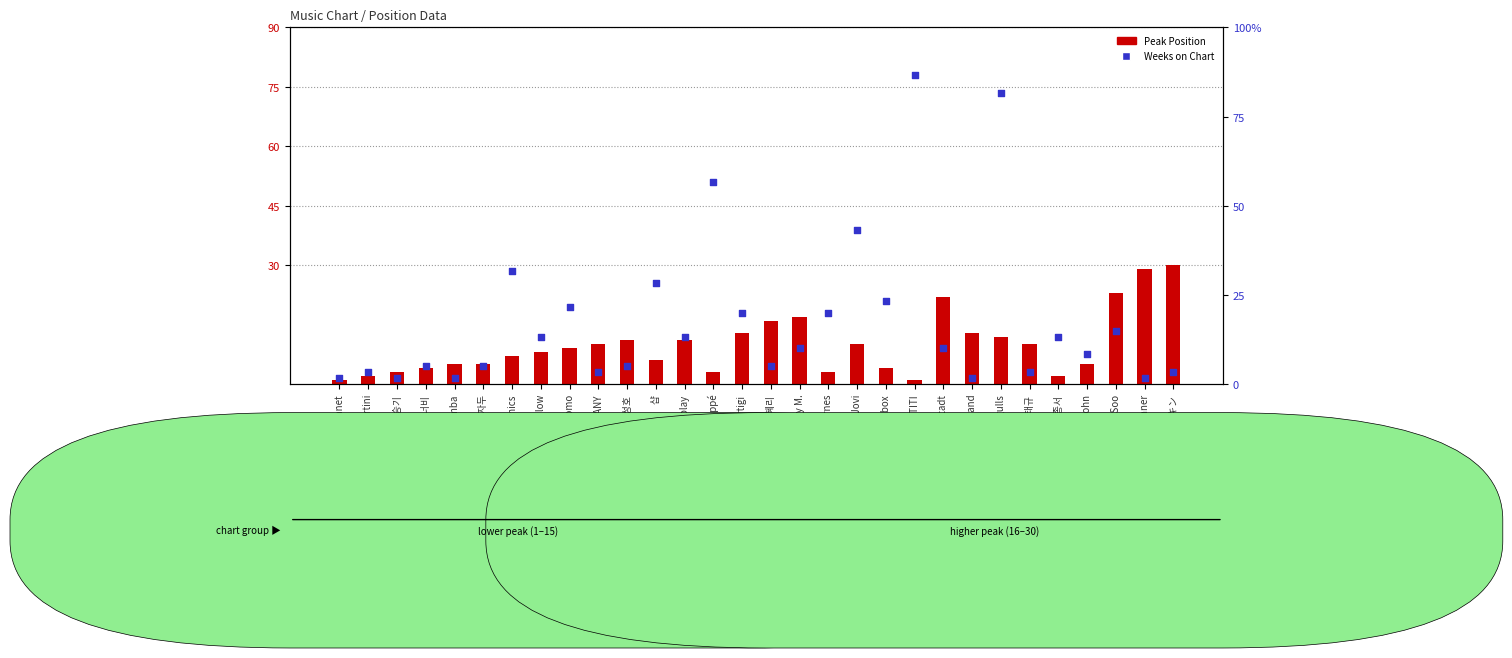

Is the value of Peak Position at 장혜리 greater than the value of Weeks on Chart at Kim Carnes?

Yes